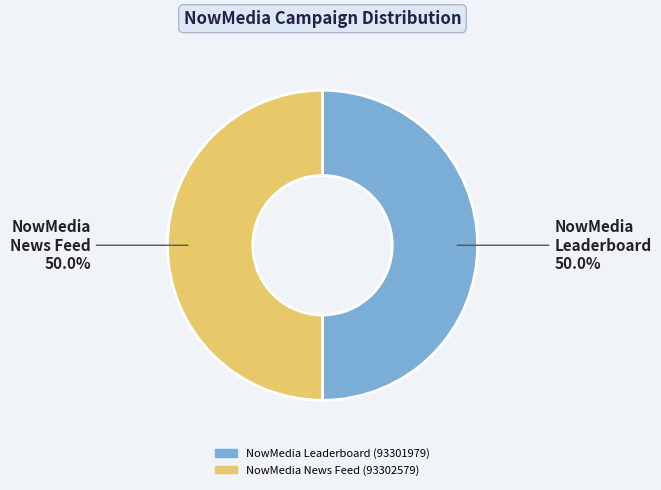

What is the ratio of the value at NowMedia News Feed (93302579) to the value at NowMedia Leaderboard (93301979)?

1.0